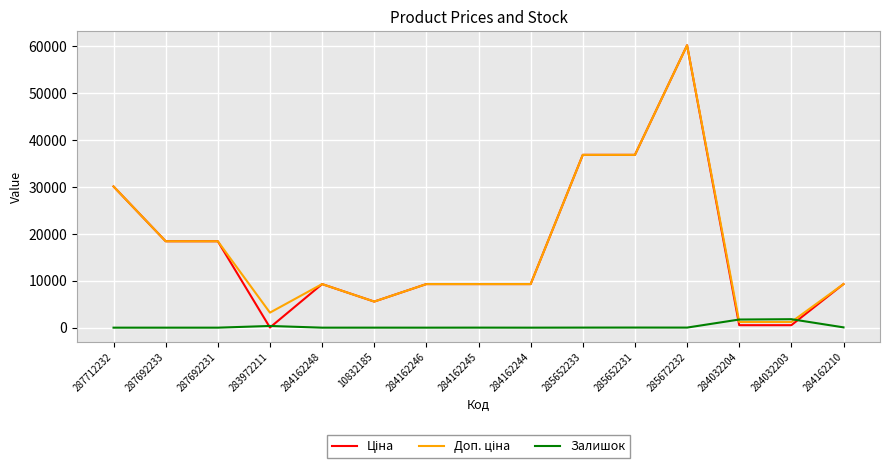

What is the highest value of the Залишок series?

1804.0